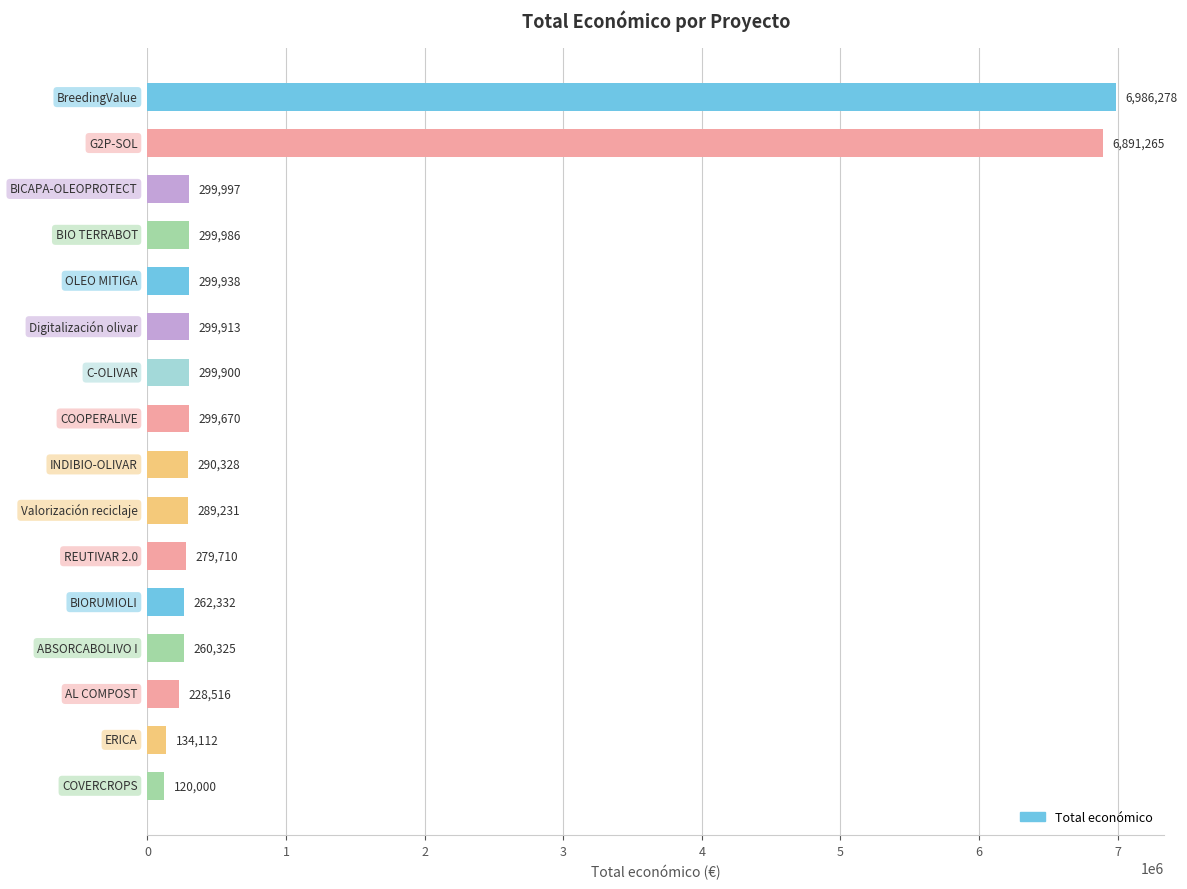

What is the difference between the maximum and minimum values?

6866278